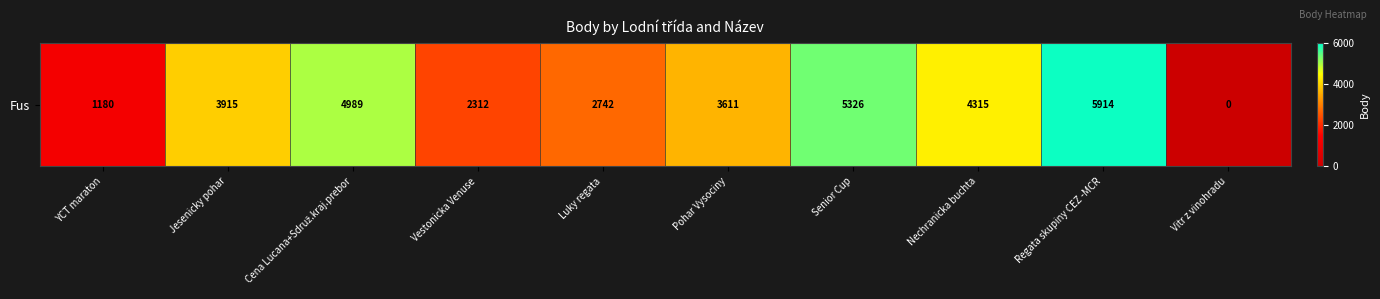

Rank the categories by value from highest to lowest.

Regata skupiny CEZ -MCR, Senior Cup, Cena Lucana+Sdruž.kraj.prebor, Nechranicka buchta, Jesenicky pohar, Pohar Vysociny, Luky regata, Vestonicka Venuse, YCT maraton, Vitr z vinohradu